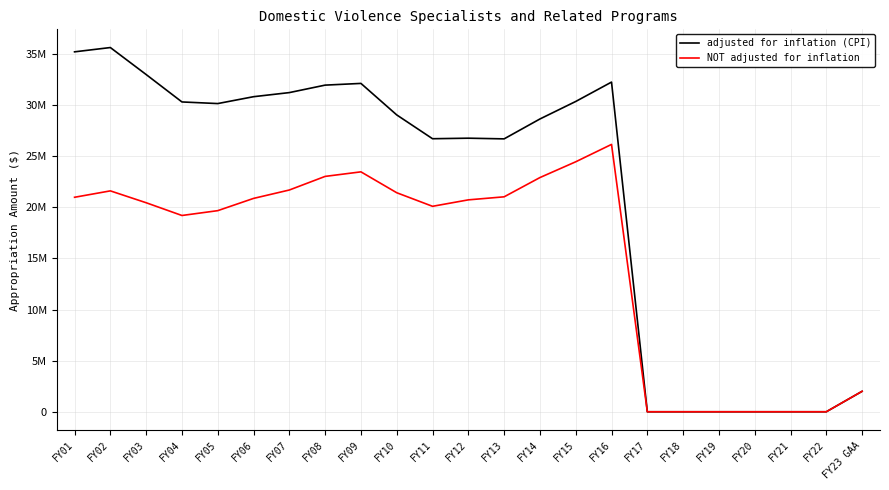

What are all the series names shown in the legend?

adjusted for inflation (CPI), NOT adjusted for inflation